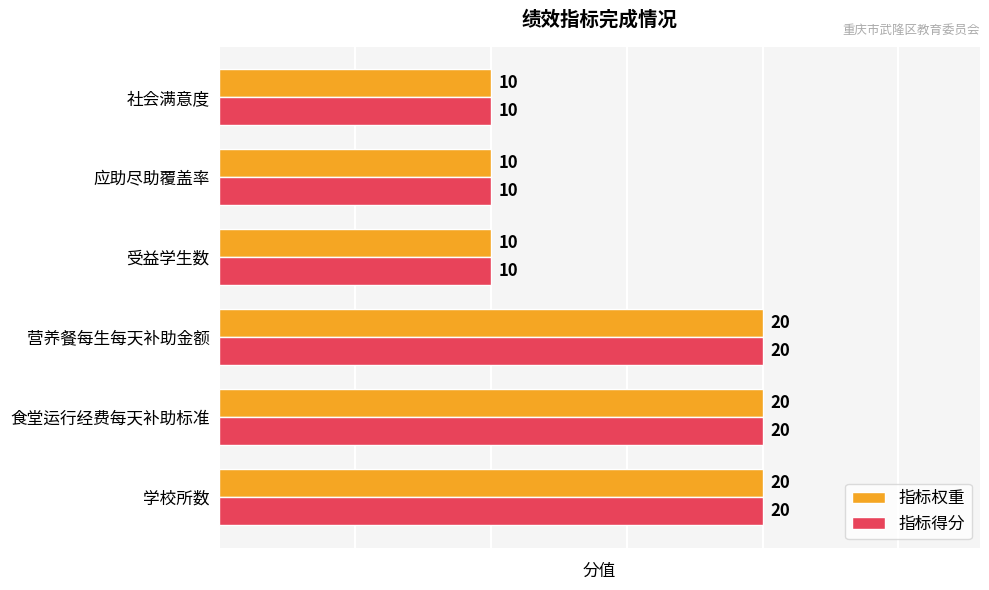

What is the minimum value for 指标得分?

10